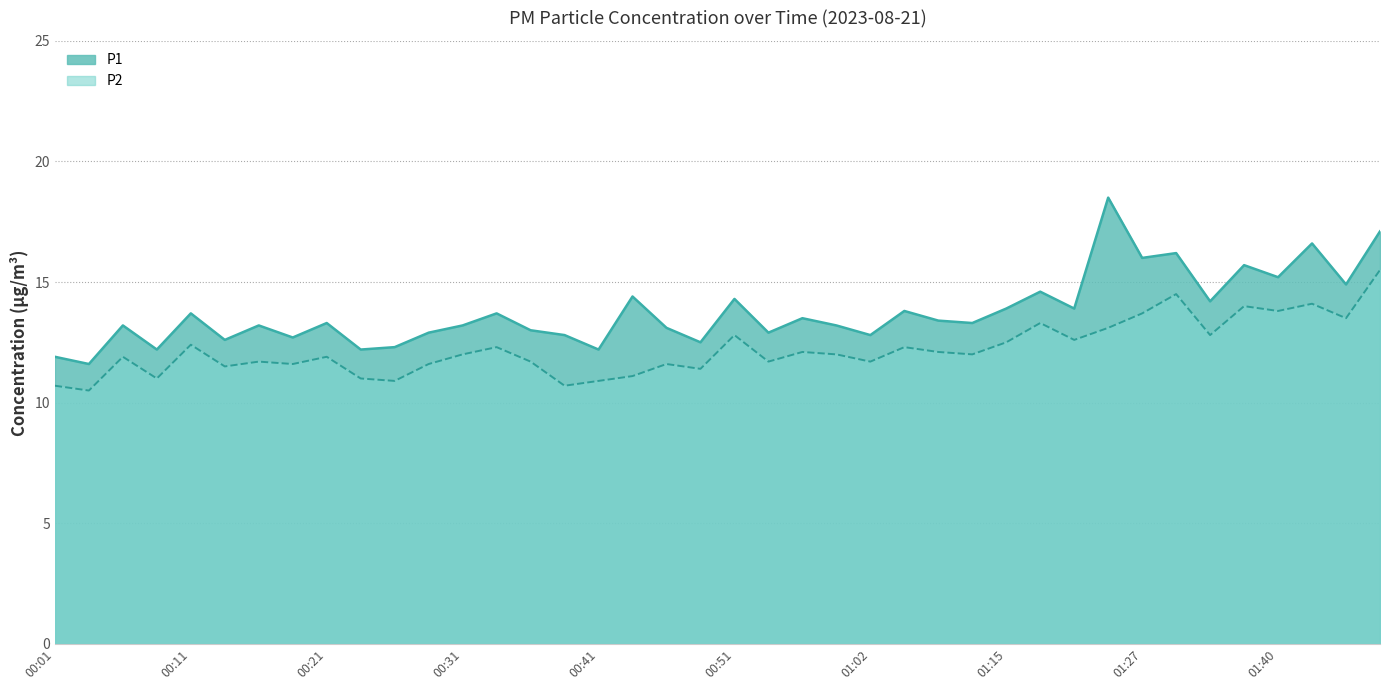

True or false: P1 and P2 cross at least once.

False